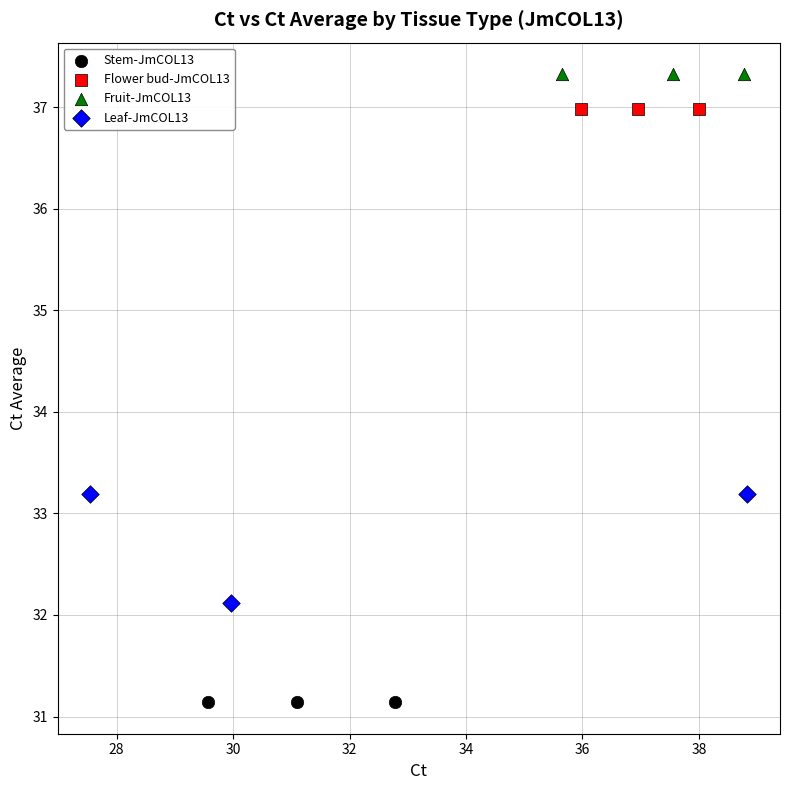

Which series contains the highest Y value?

Fruit-JmCOL13